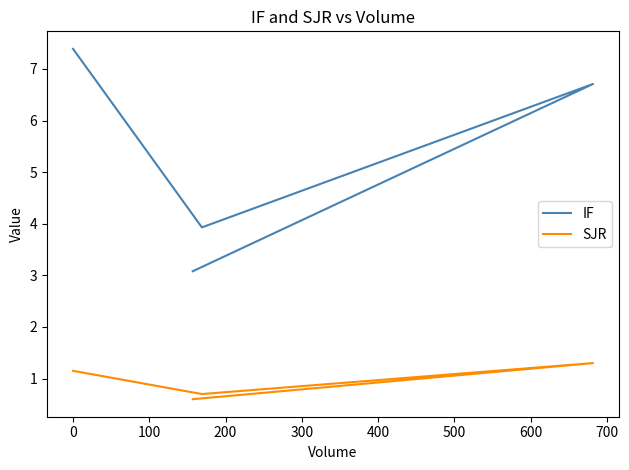

Reading right to left, transcribe all the data shown in this chart.

IF: 7.4	3.9	6.7	3.1
SJR: 1.1	0.7	1.3	0.6